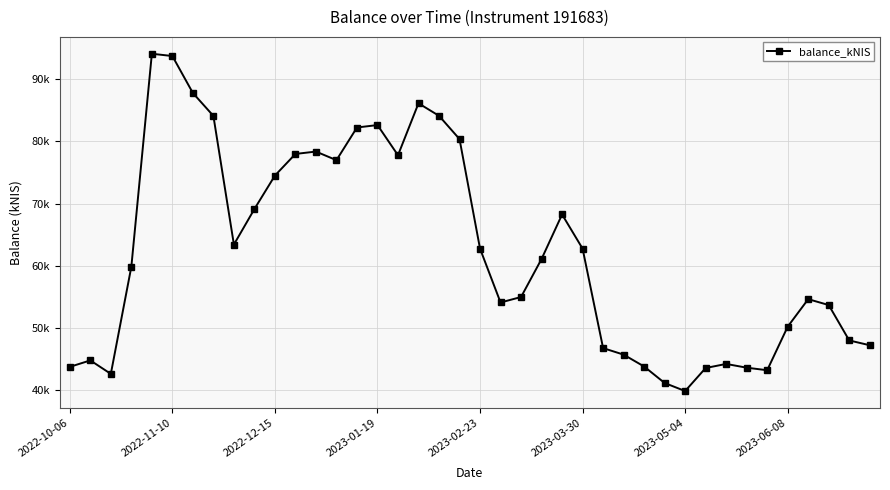

Is this an area chart (filled region under the line)?

No